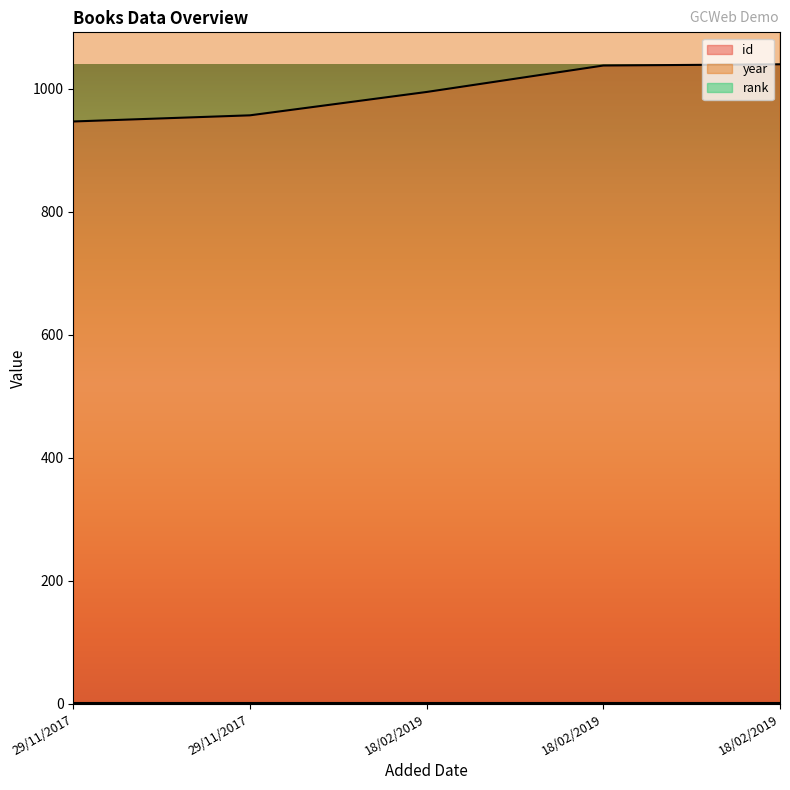

How many interior local valleys does the year series have?

1